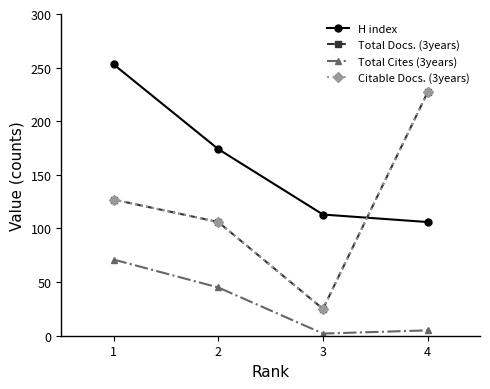

Is this an area chart (filled region under the line)?

No